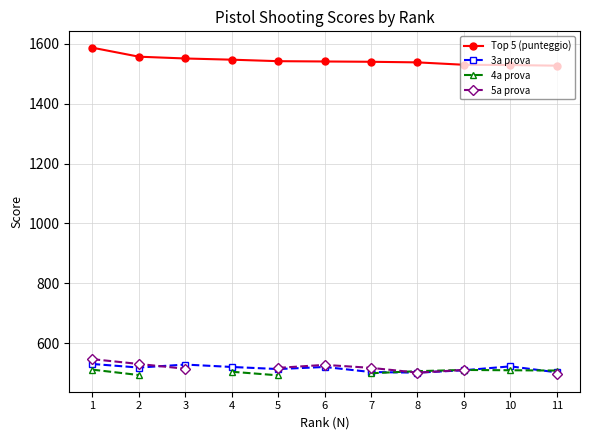

Rank the series by their maximum value, from highest to lowest.

Top 5 (punteggio), 5a prova, 3a prova, 4a prova